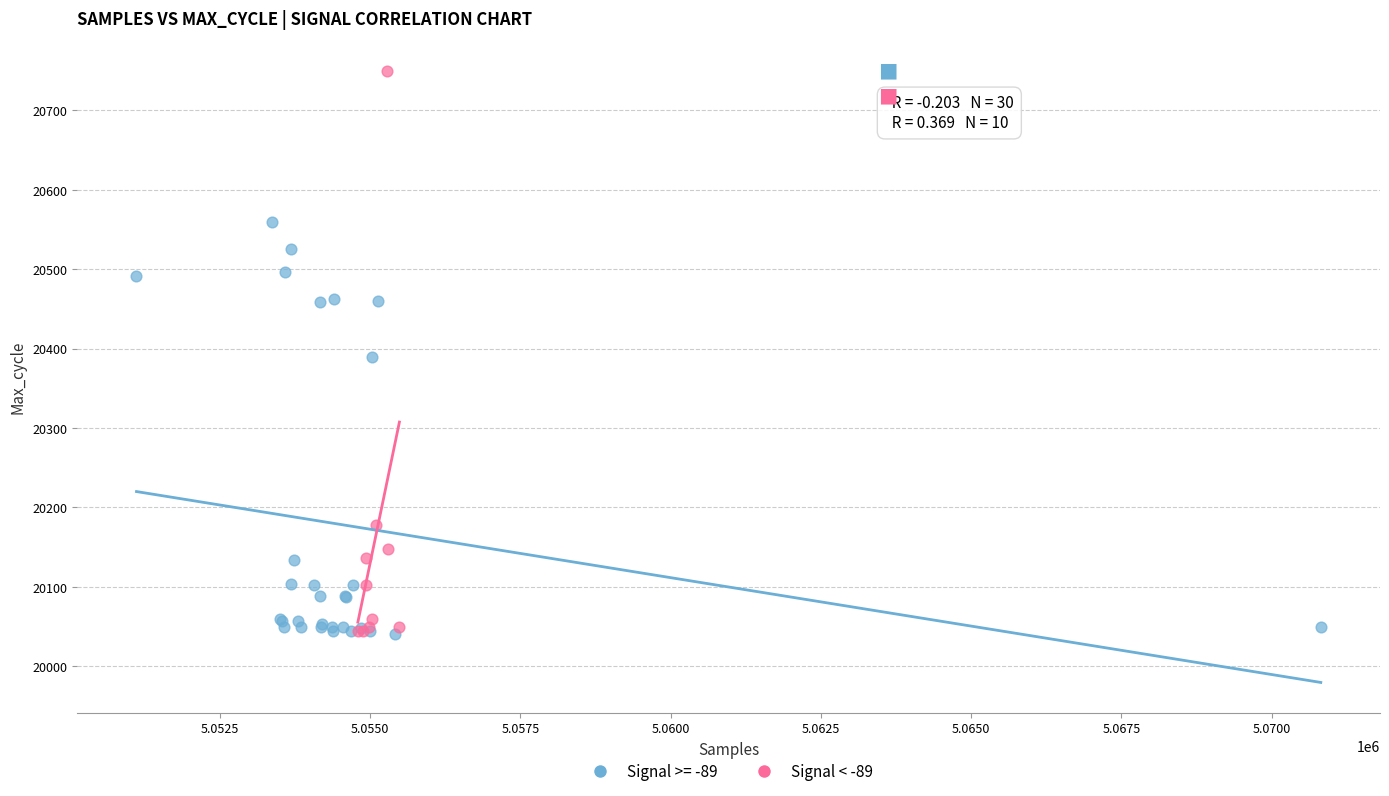

Which series has the largest Y range (max minus min)?

Signal < -89